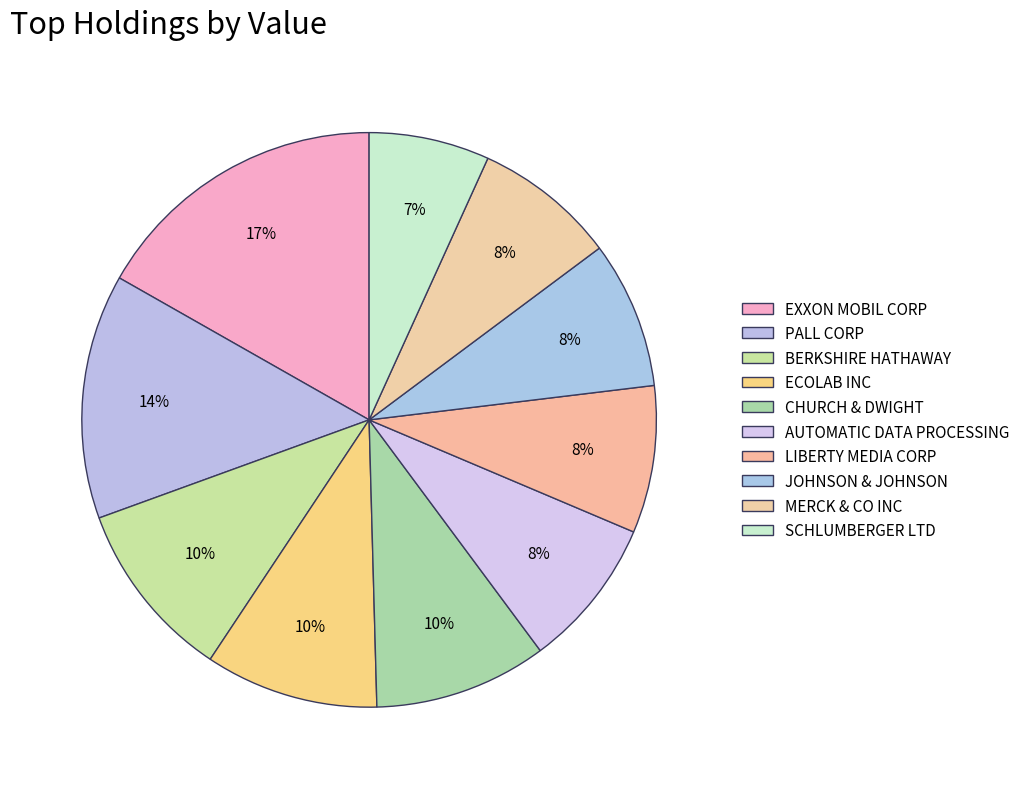

To the nearest percent, what is the difference between the PALL CORP and BERKSHIRE HATHAWAY slice percentages?

4%